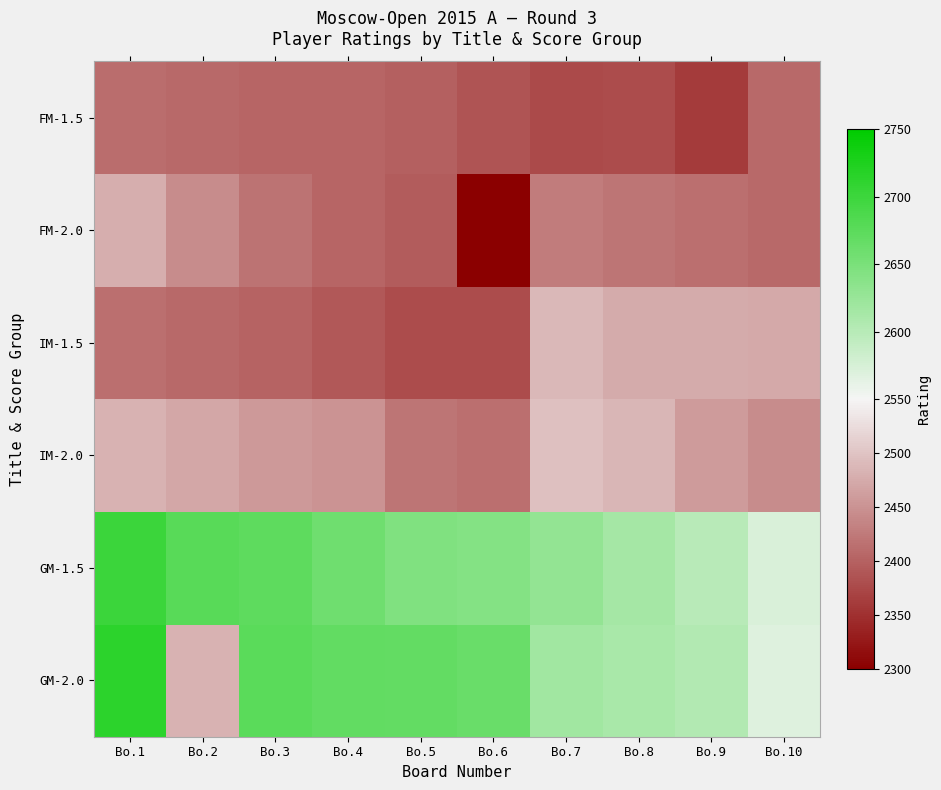

Rank the series by their maximum value, from lowest to highest.

FM-1.5, FM-2.0, IM-1.5, IM-2.0, GM-1.5, GM-2.0